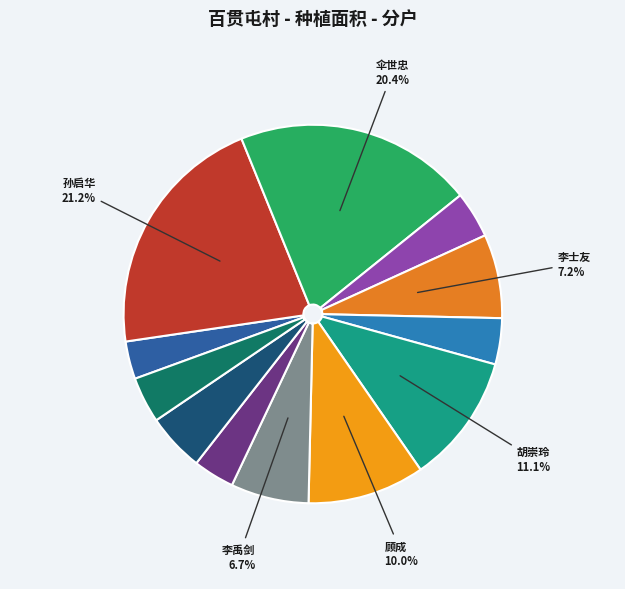

What percentage is NOT represented by 伞世忠?

79.6%